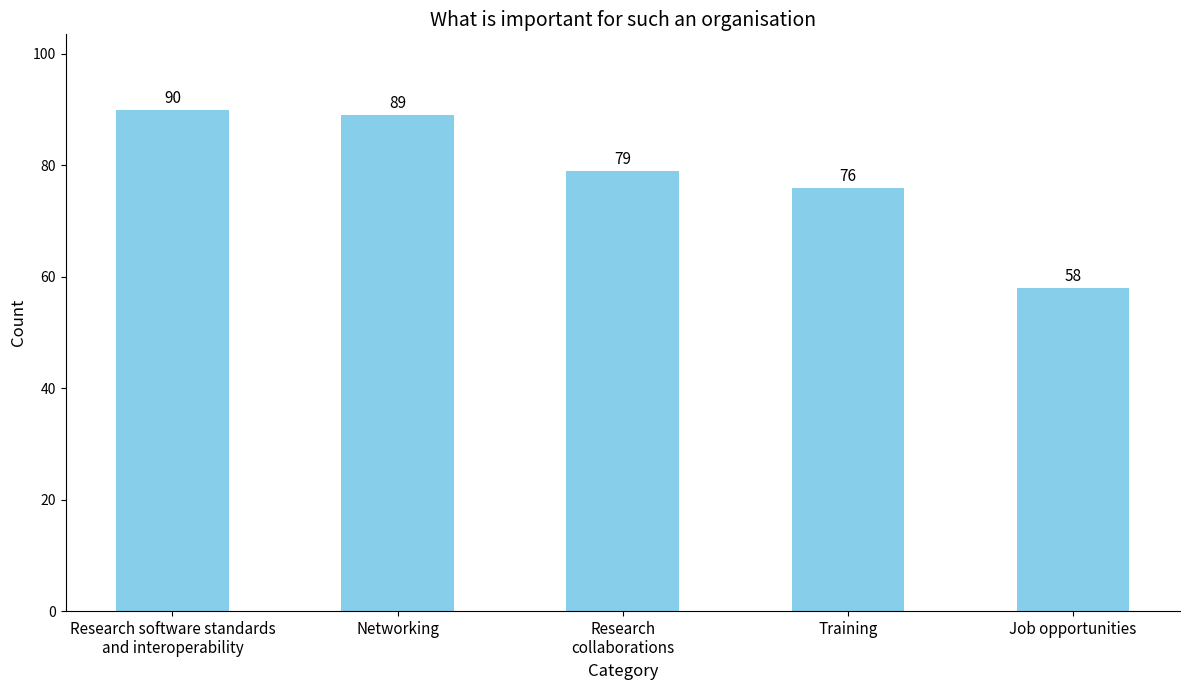

Approximately how many times larger is the value at Job opportunities compared to Training?

0.8